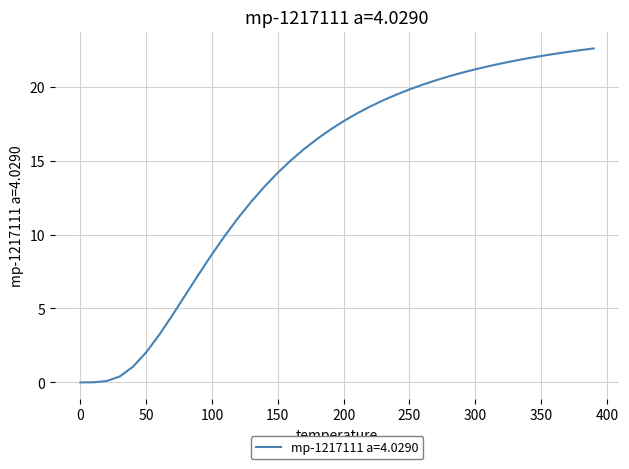

What is the greatest value displayed?

22.6